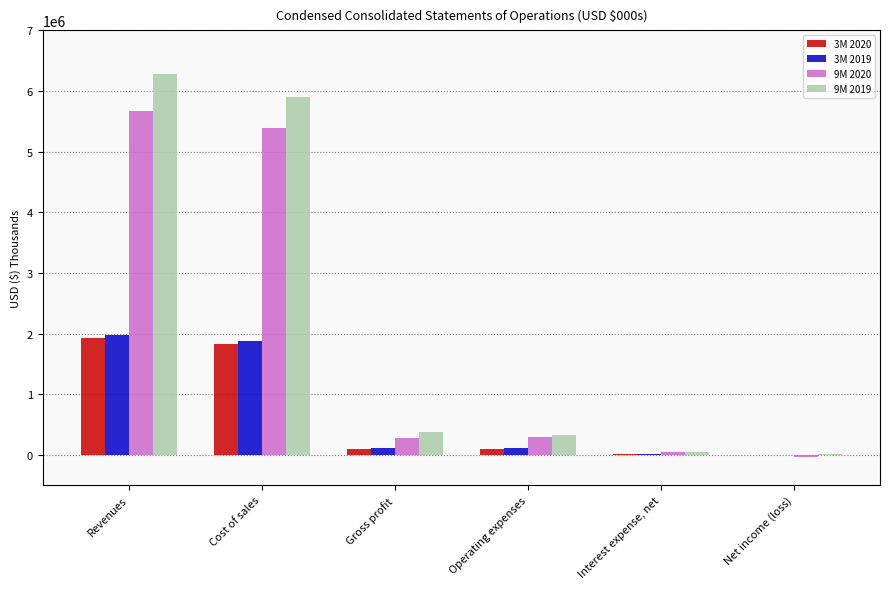

At which category is the sum across all series the highest?

Revenues